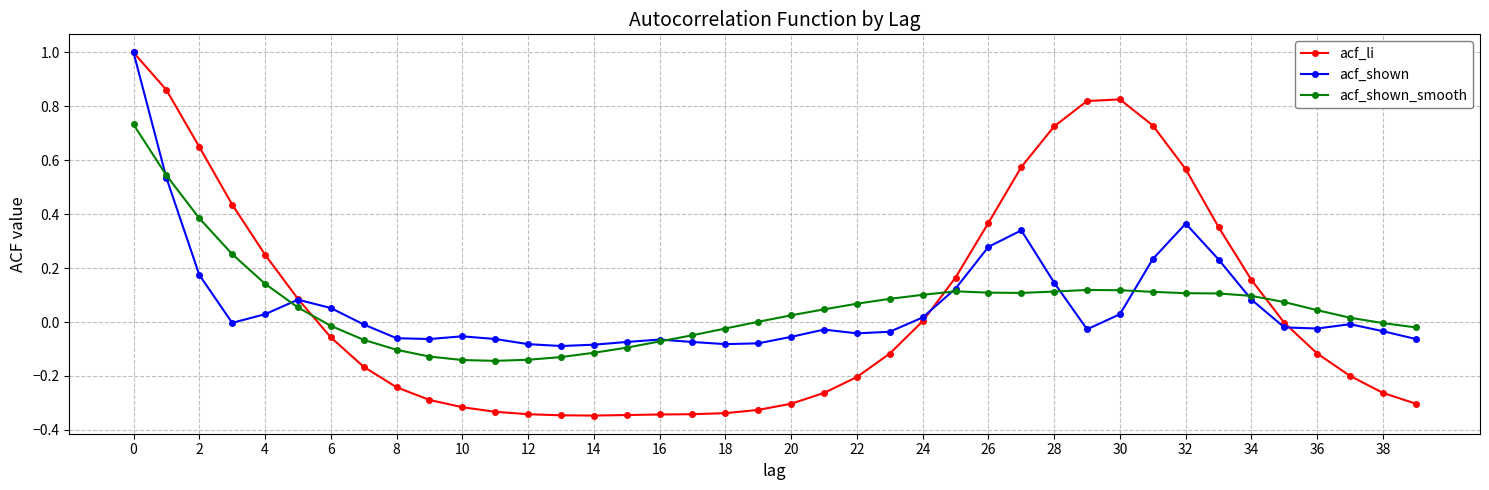

Which series has the largest range (max minus min)?

acf_li